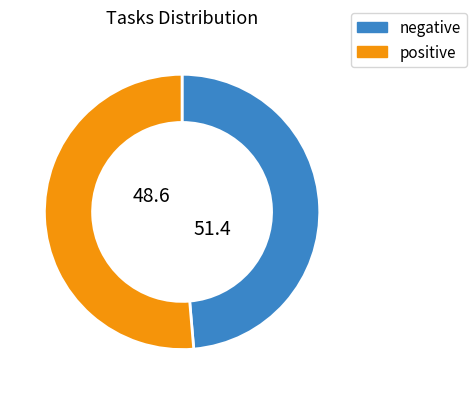

Is the sum of negative and positive greater than half?

Yes